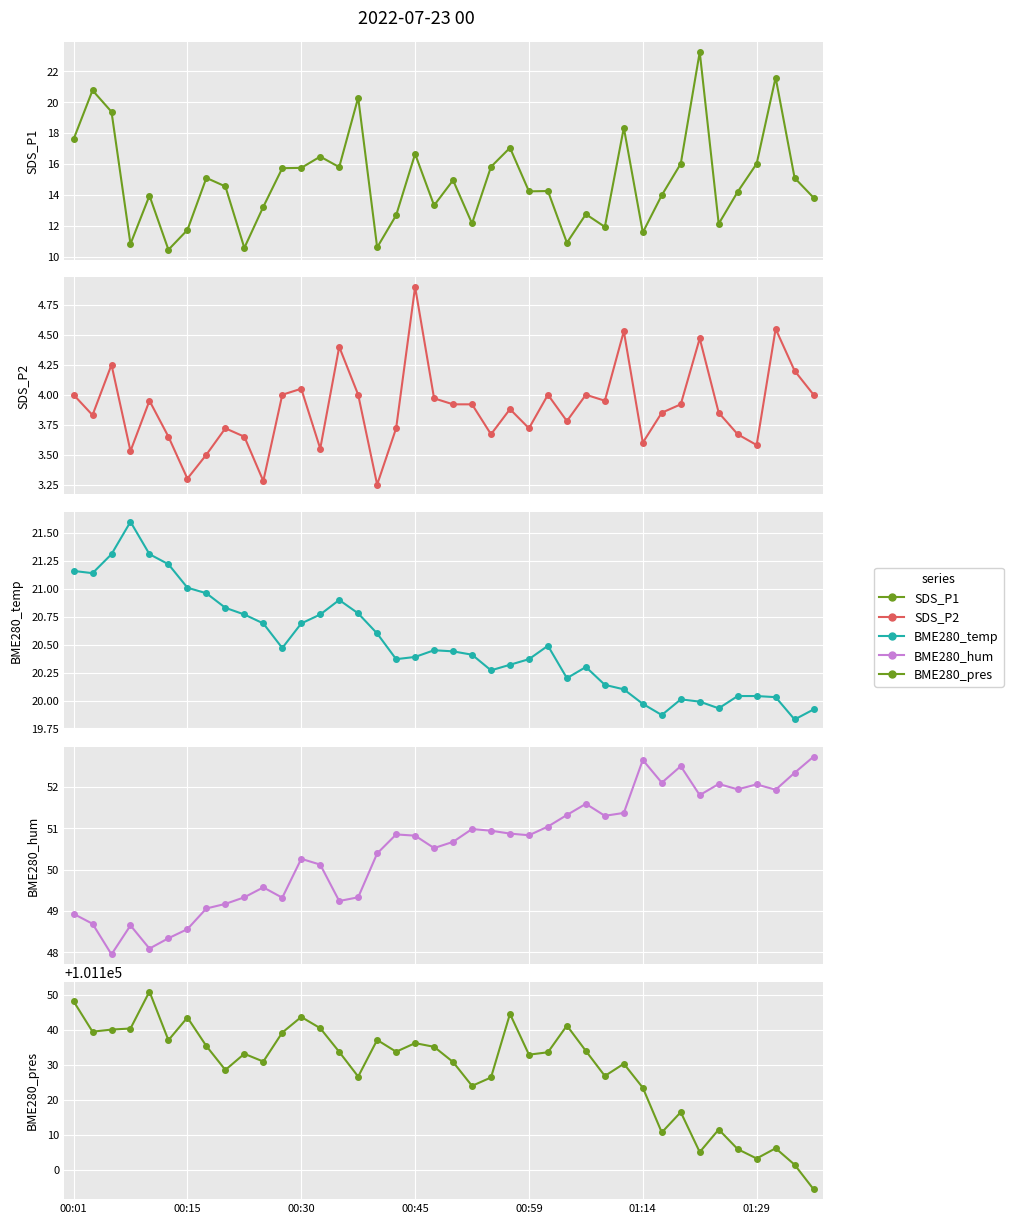

How many lines are shown in the chart?

5